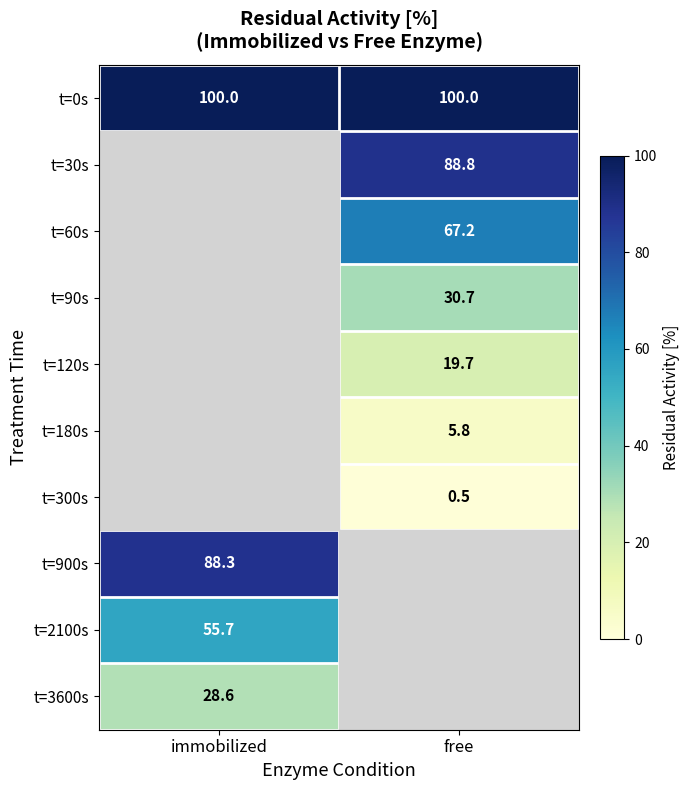

The t=60s series shows 67.2 at free. True or false?

True